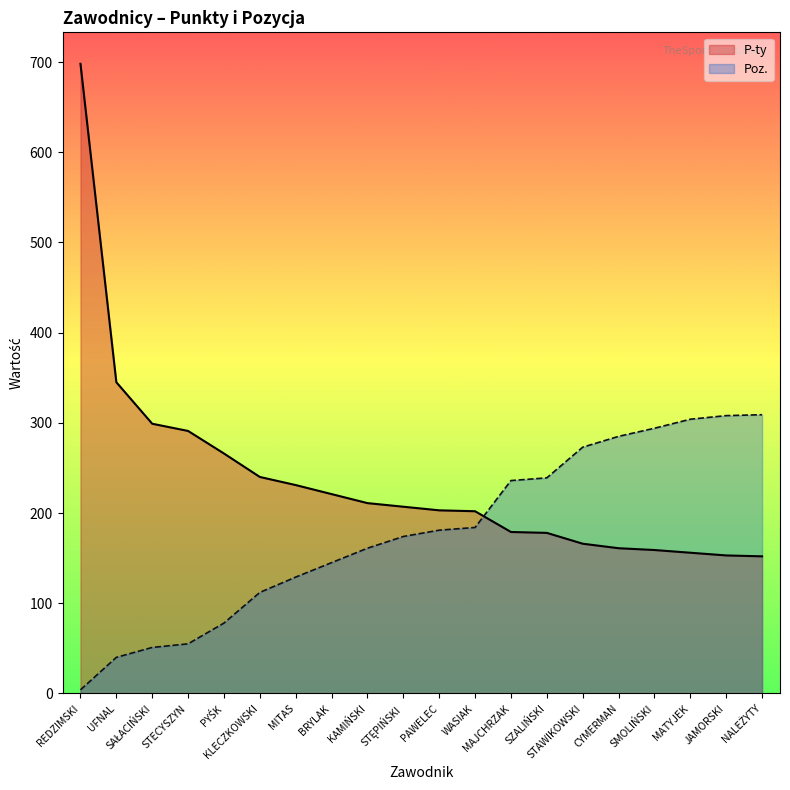

Which series ends up on top after the final intersection of Poz. and P-ty?

Poz.